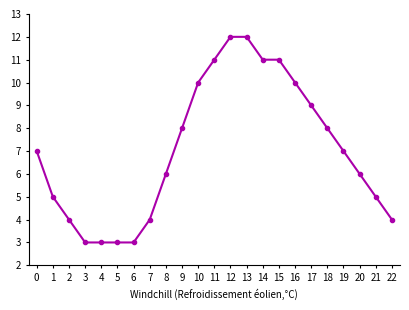

Does the chart have visible grid lines?

No